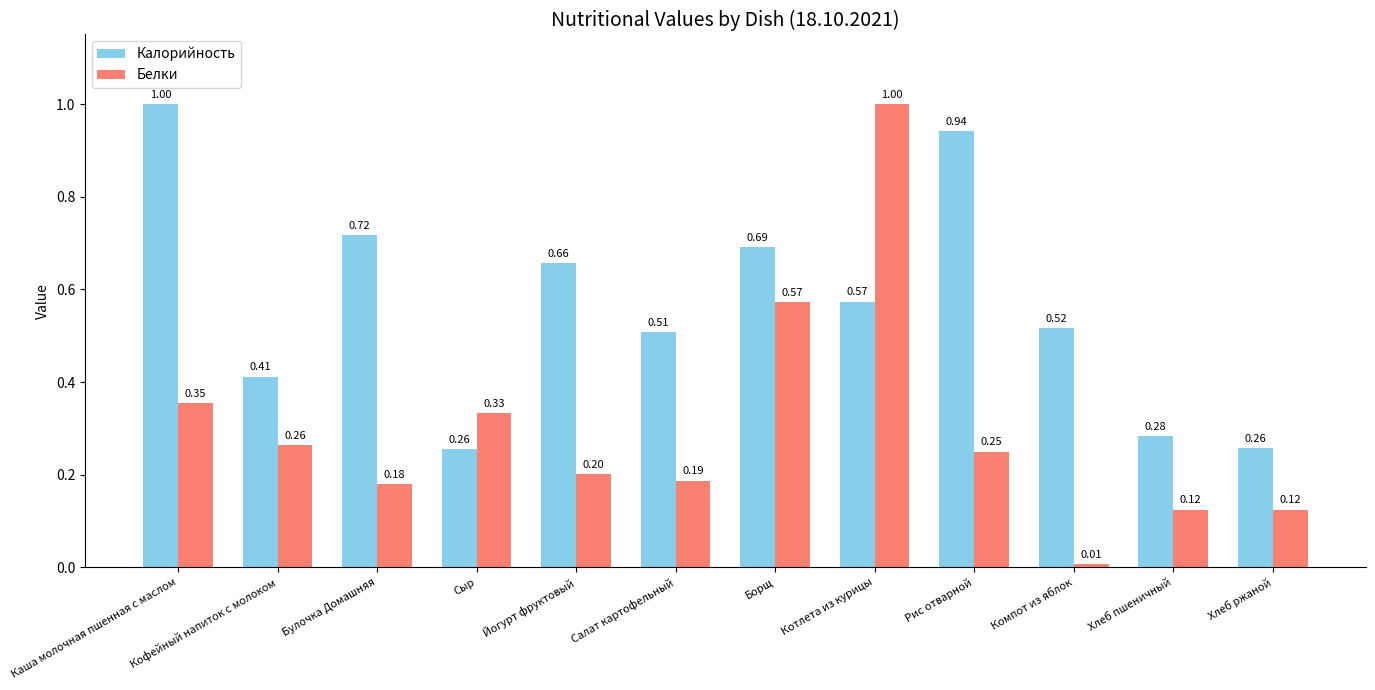

What is the sum of all Белки values?

3.6